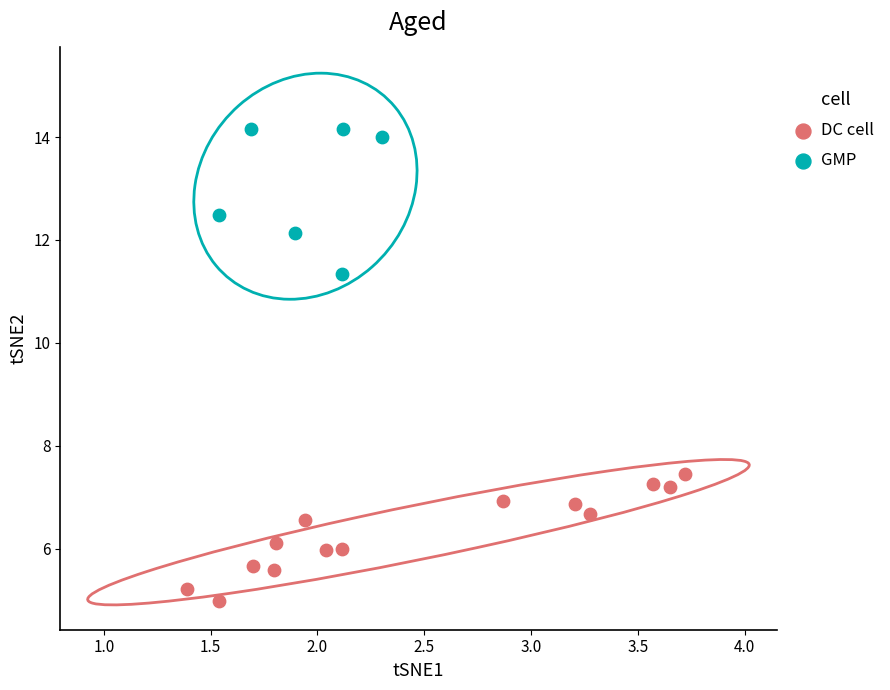

Which series reaches the minimum Y coordinate?

DC cell